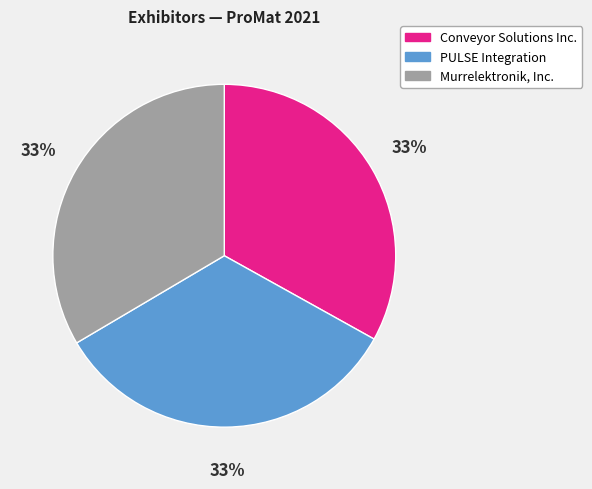

Approximately how many times larger is the value at PULSE Integration compared to Conveyor Solutions Inc.?

1.0